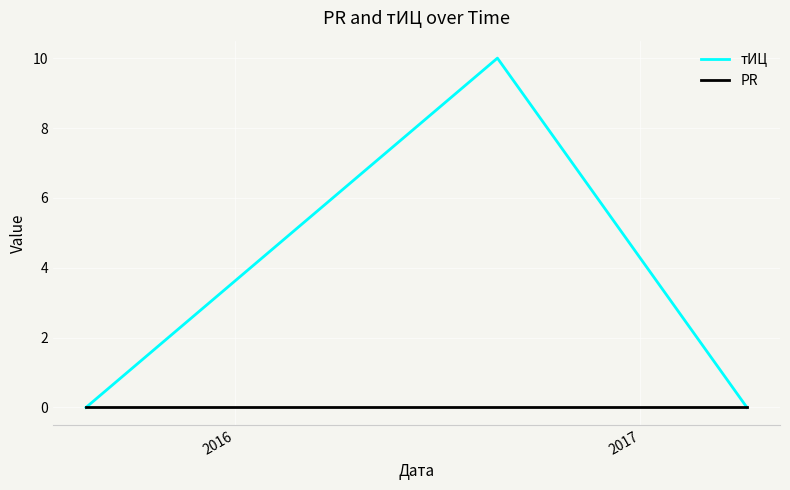

Rank the series by their maximum value, from lowest to highest.

PR, тИЦ